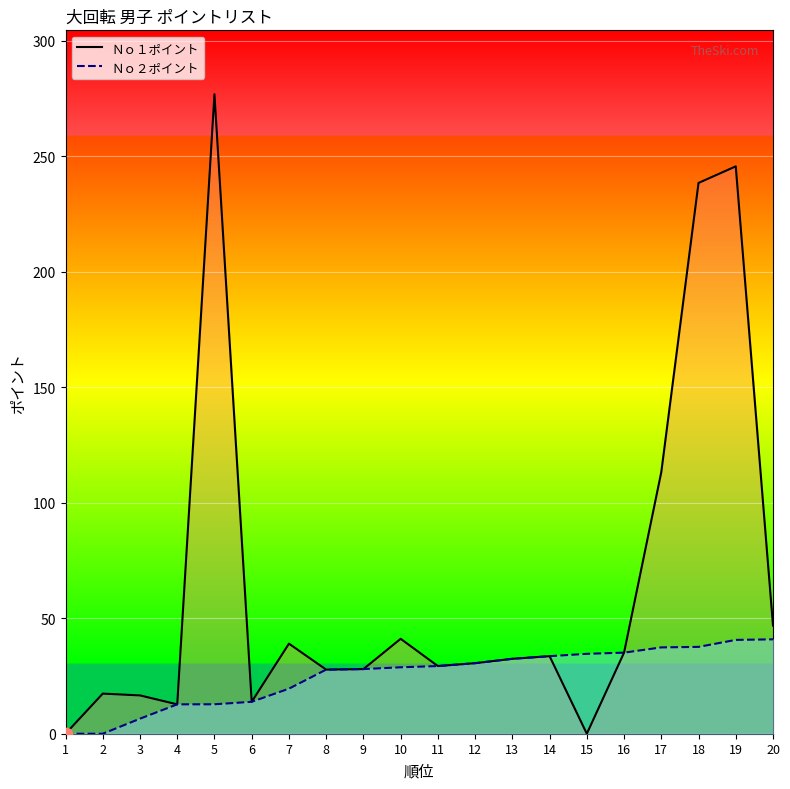

Which series has the largest total across all categories?

Ｎｏ１ポイント_line